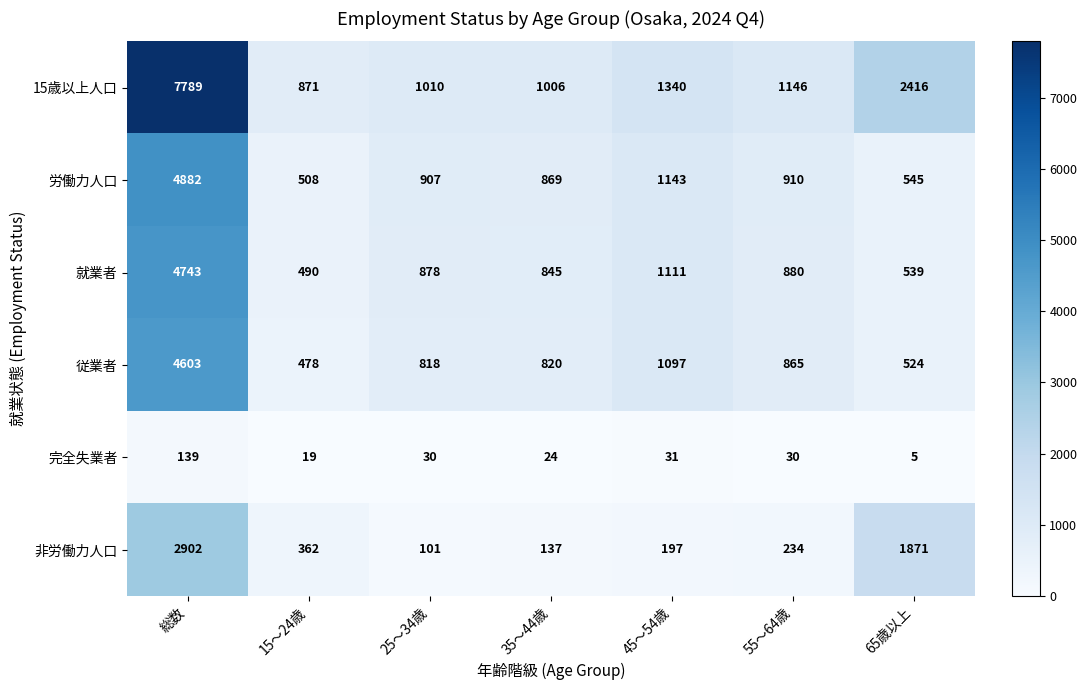

Between 総数 and 15～24歳, which series saw the biggest shift?

15歳以上人口